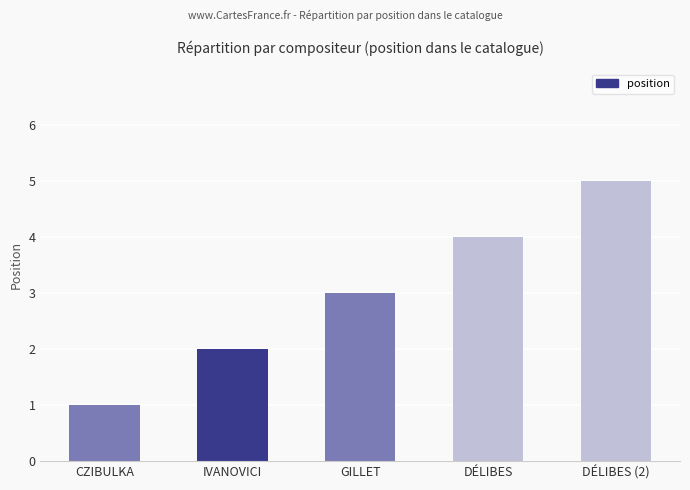

Where is the data nearest to the value 3?

GILLET